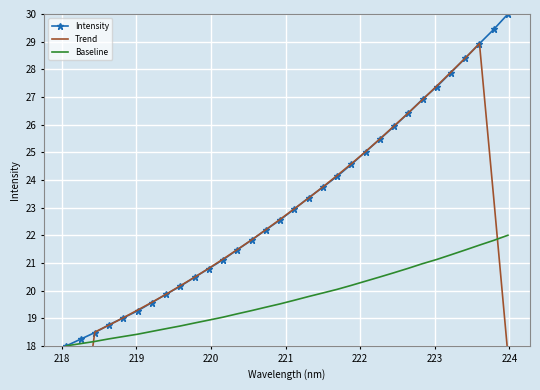

What is the highest value of the Intensity series?

30.0